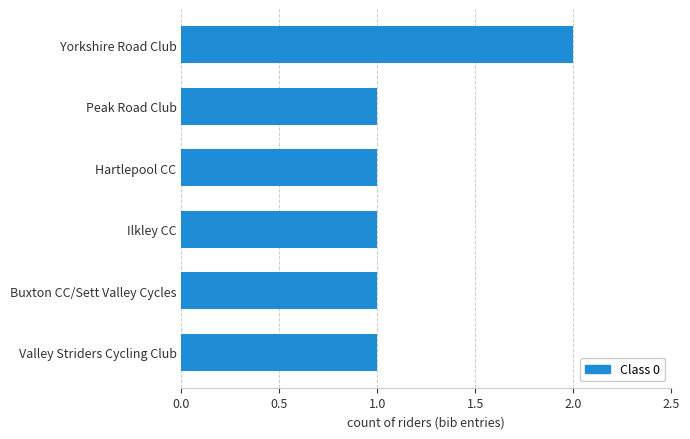

Reading bottom to top, what are all the values shown in this chart?

1	1	1	1	1	2